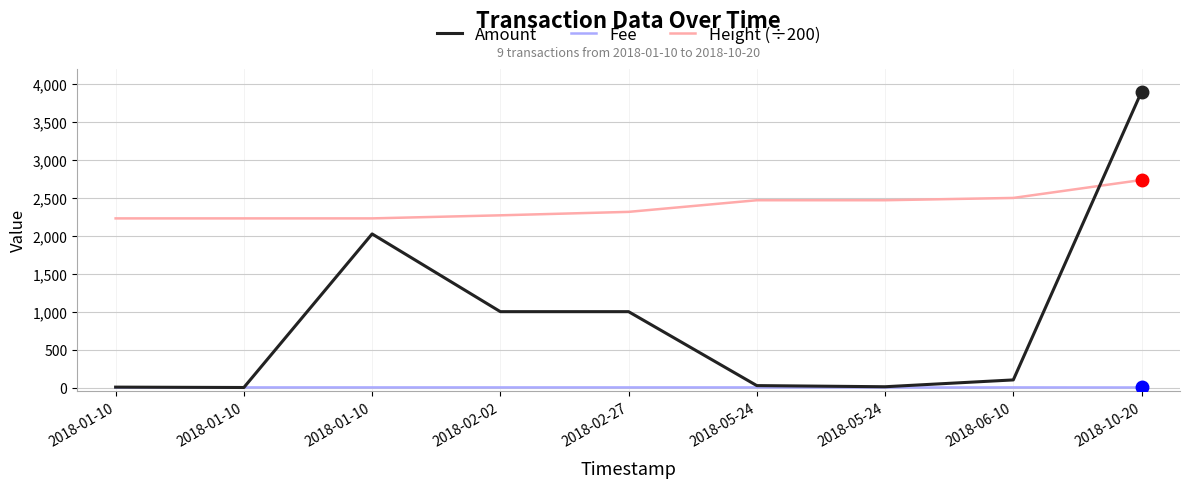

Where do Height (÷200) and Amount first cross each other?

2018-06-10 and 2018-10-20